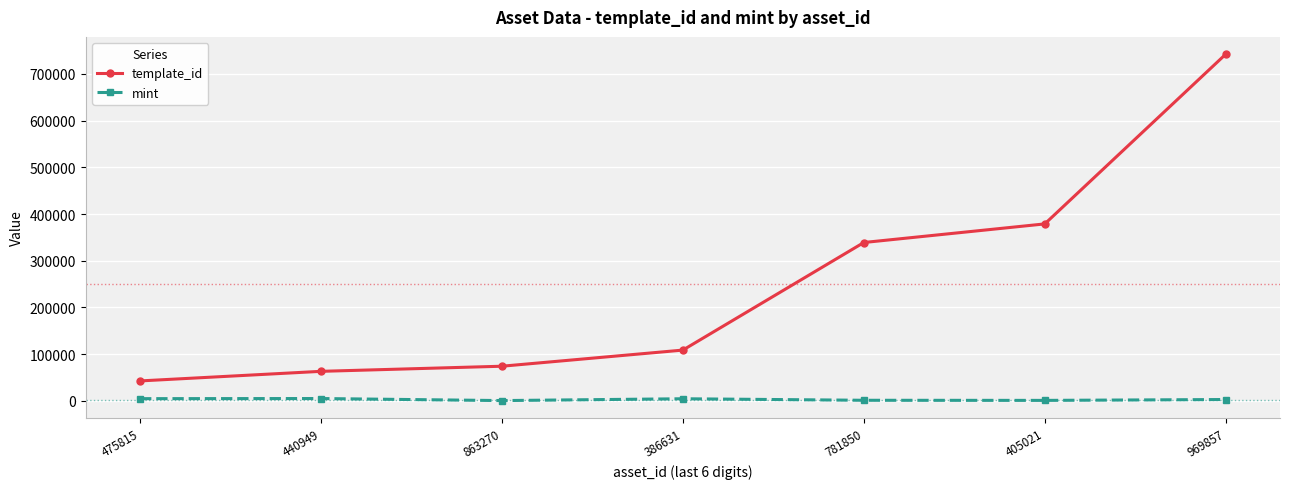

True or false: mint and template_id cross at least once.

False